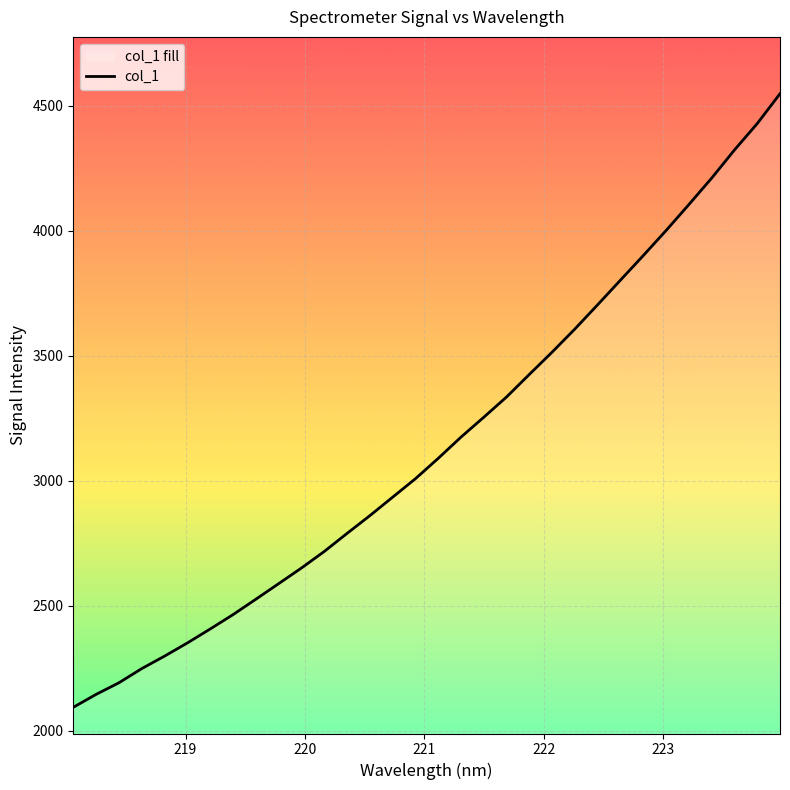

True or false: the data shows 647.1 at 219.3979.

False